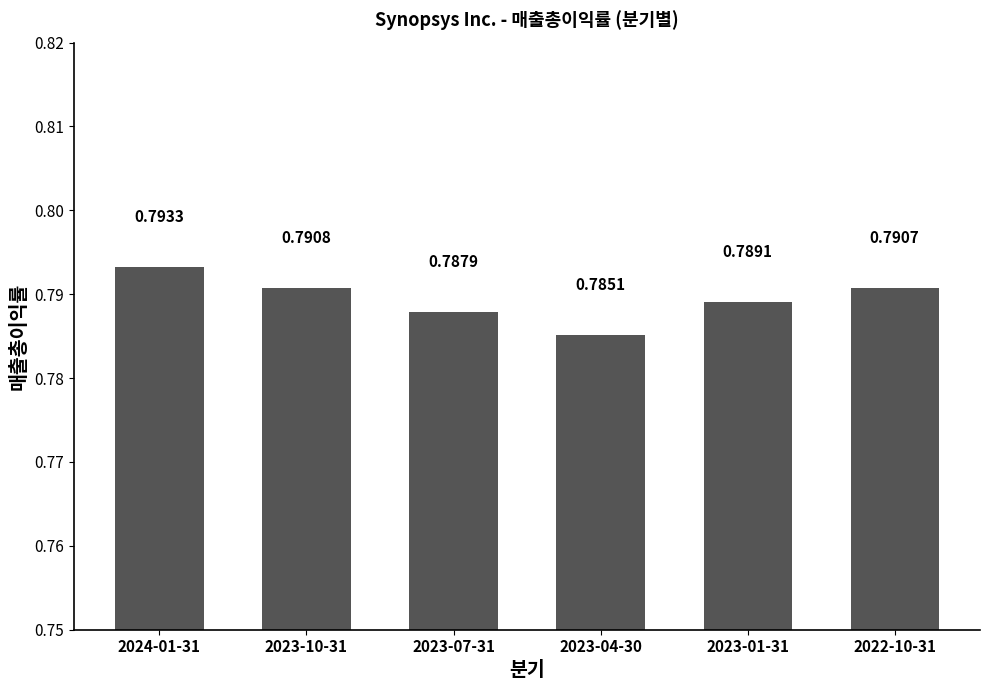

Which has a higher value, 2023-10-31 or 2023-07-31?

2023-10-31